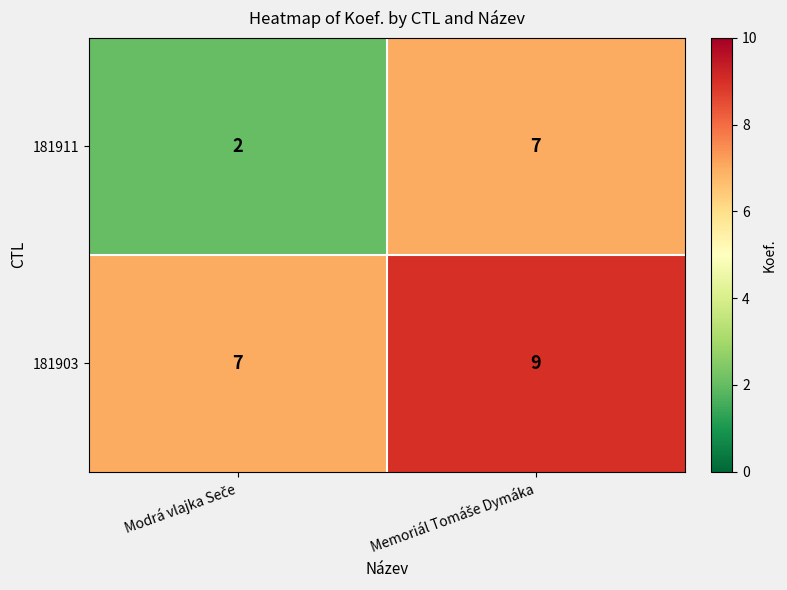

What is the average value of the 181903 series?

8